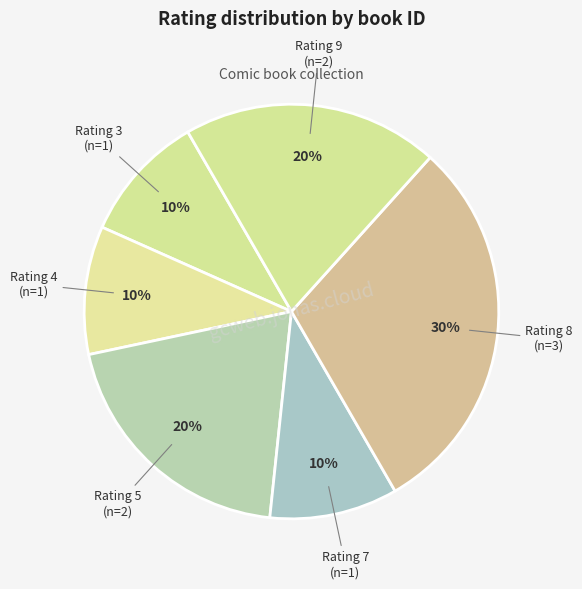

How many segments does this pie chart have?

6